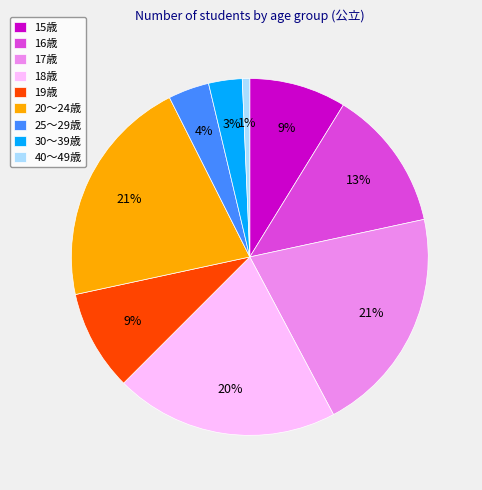

Count the number of slices in the pie.

9